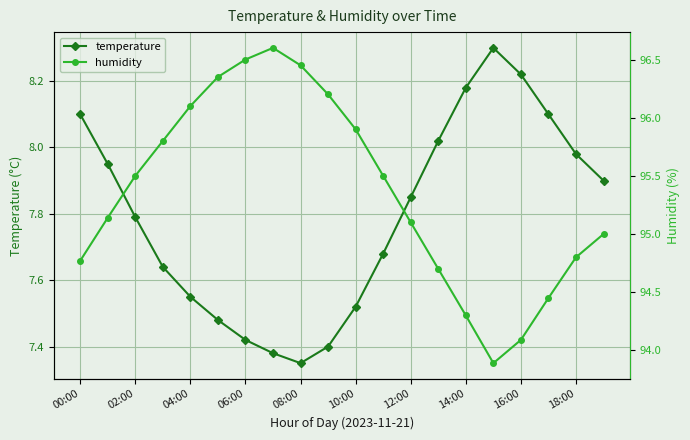

What are all the series names shown in the legend?

temperature, humidity